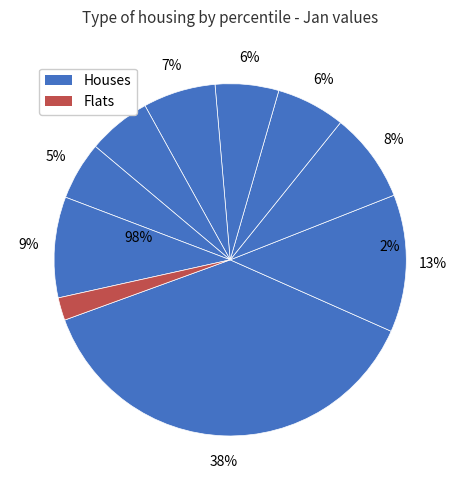

To the nearest percent, what is the average slice percentage?

10%